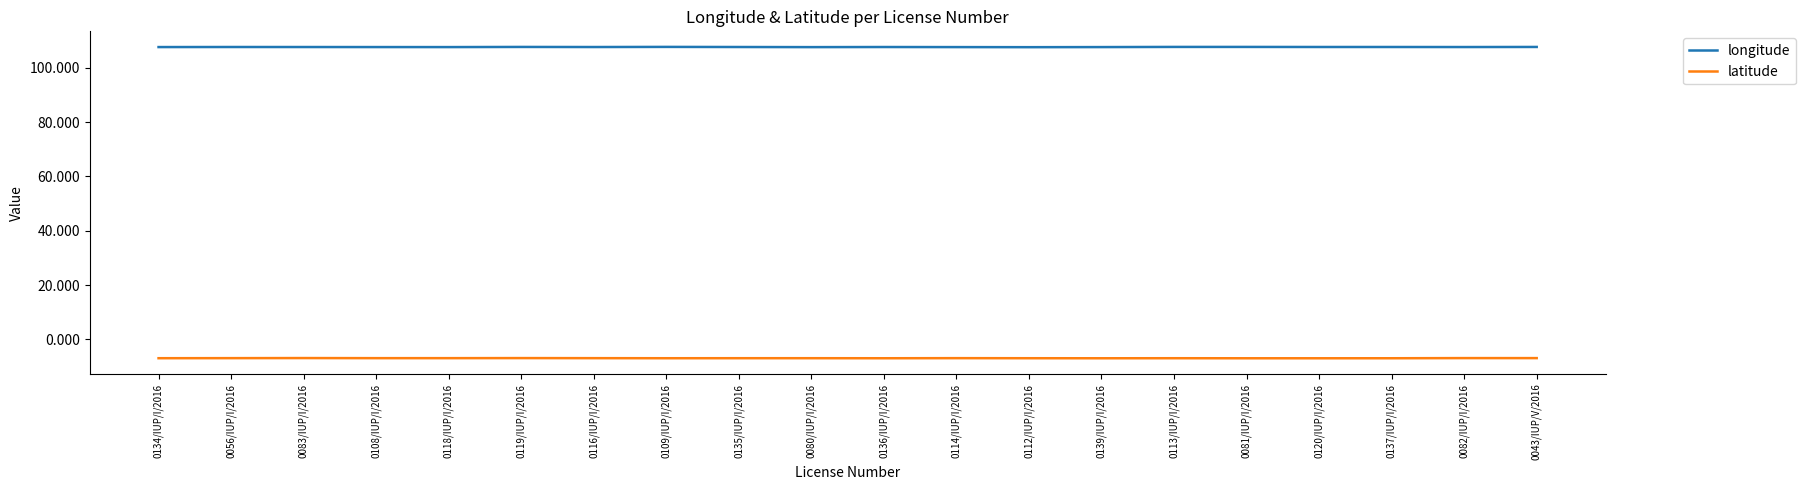

Which series has the largest total across all categories?

longitude